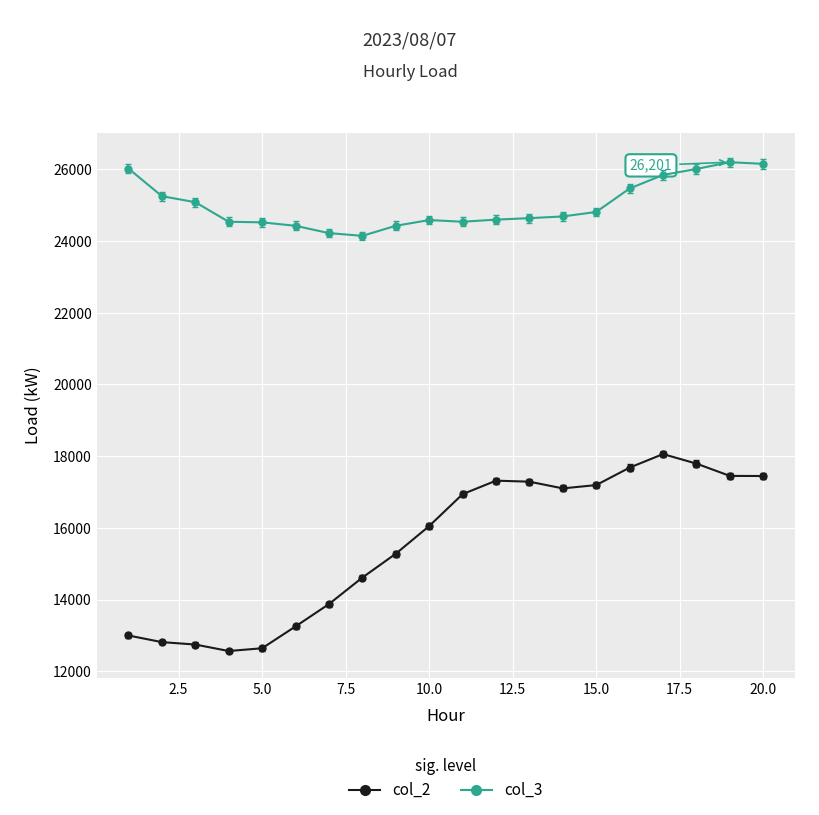

True or false: col_2 and col_3 intersect in this chart.

False